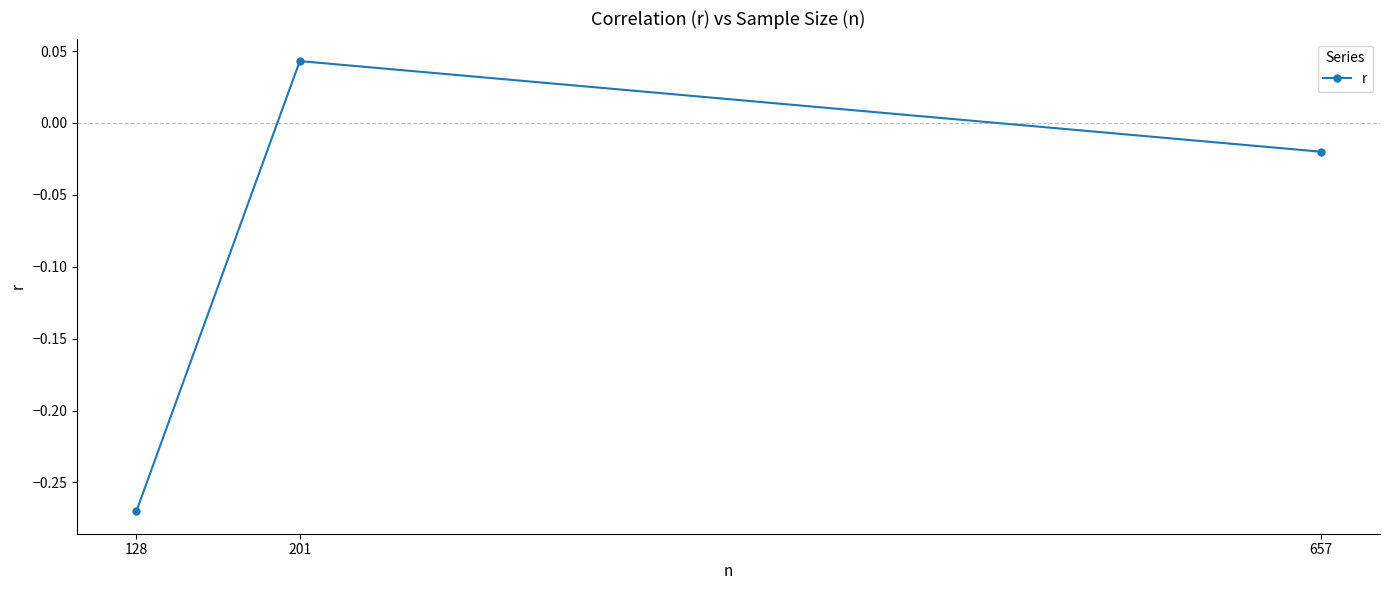

How many negative values are there?

2